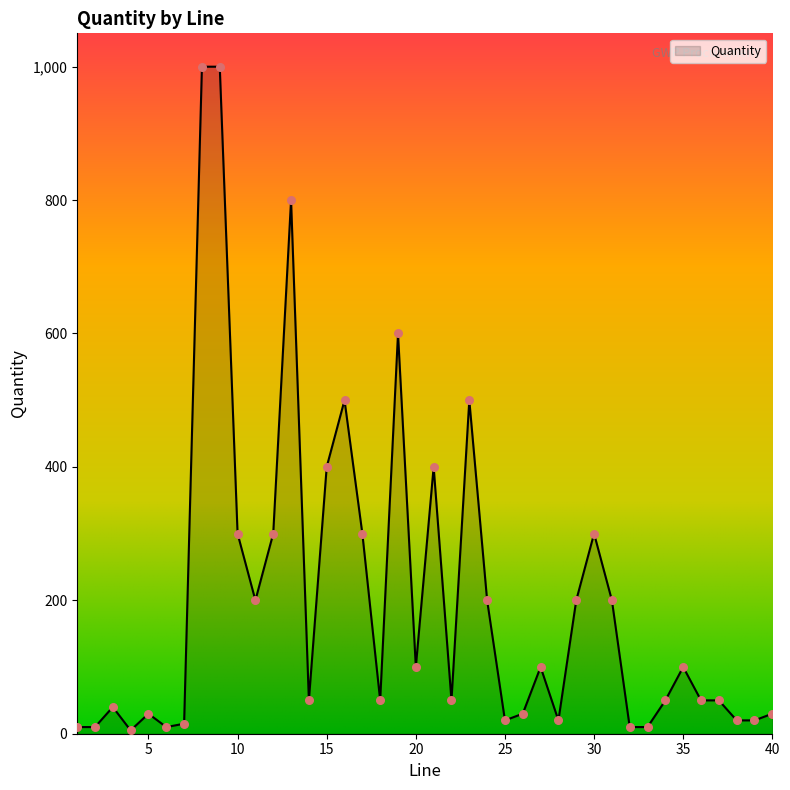

What is the difference between the maximum and minimum values?

995